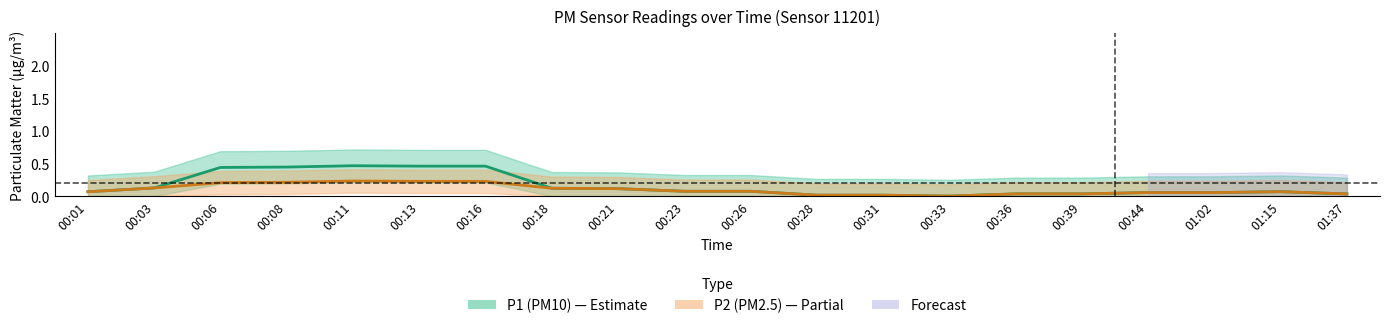

Which category has the highest value in the P2 series?

00:11